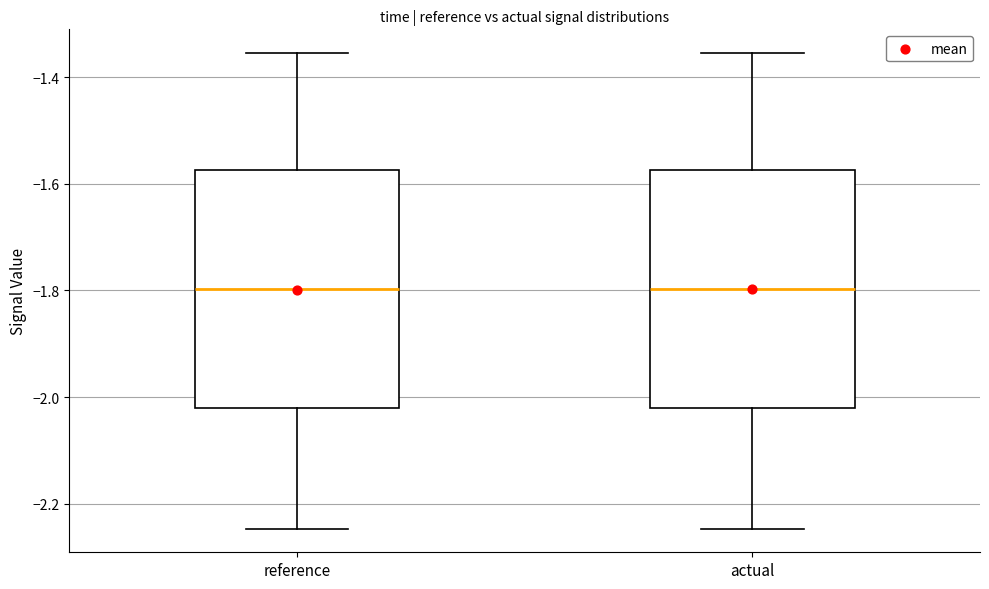

Where is the lower edge of the box for actual on the y-axis? The values are not printed on the chart, so give them approximately, as read against the axis.

-2.02